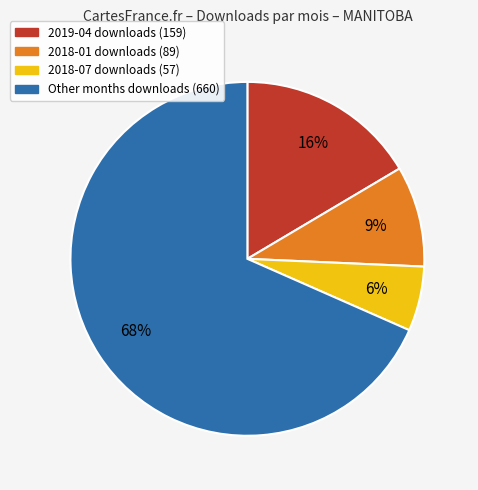

Is there a majority slice in this chart?

Yes